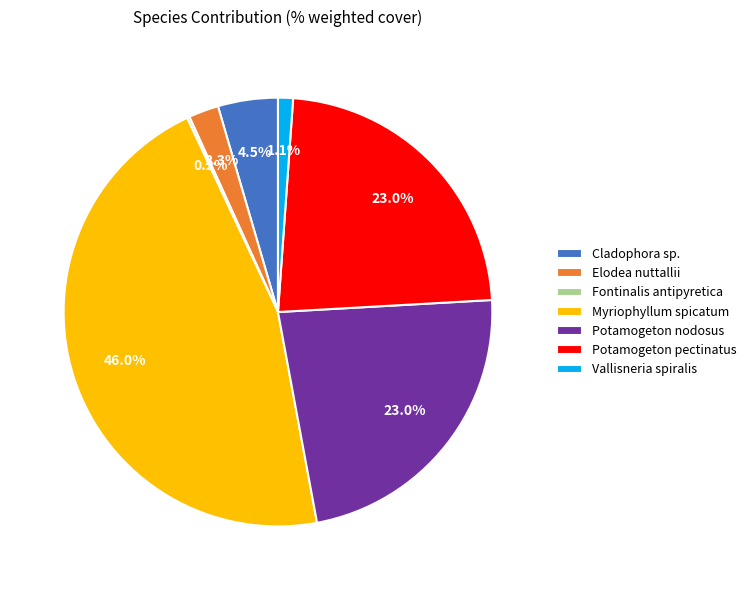

To the nearest percent, what is the difference between the Vallisneria spiralis and Myriophyllum spicatum slice percentages?

45%